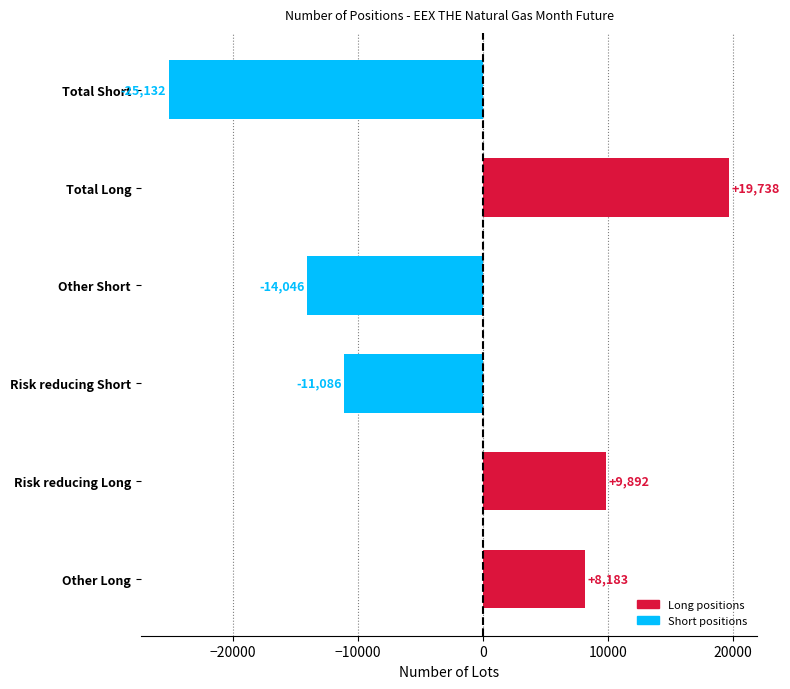

Rank the categories by value from highest to lowest.

Total Long, Risk reducing Long, Other Long, Risk reducing Short, Other Short, Total Short